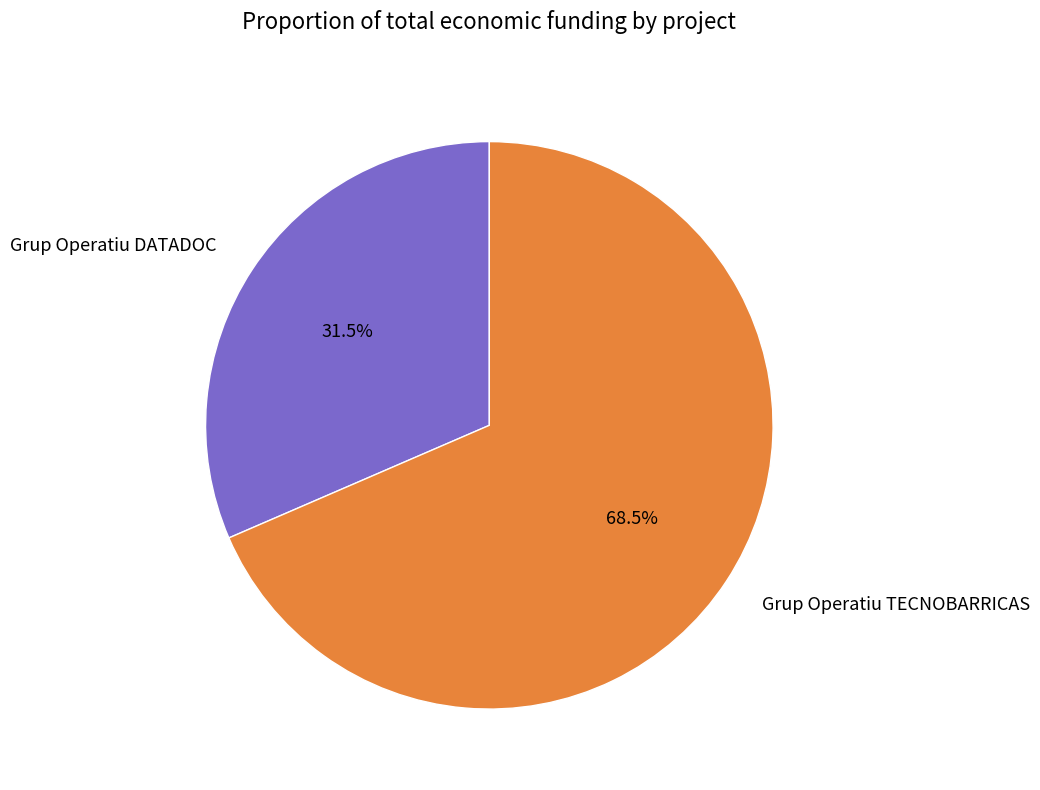

What is the majority slice?

Grup Operatiu TECNOBARRICAS